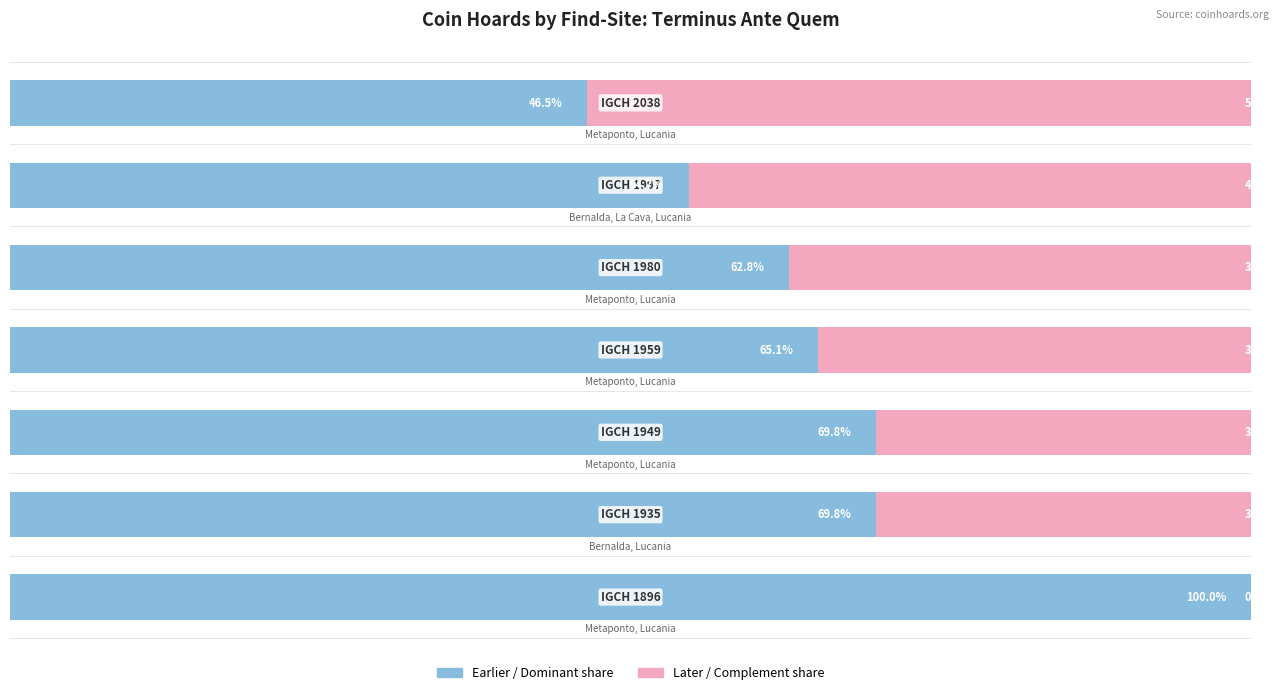

Reading left to right, list all the values displayed in this chart.

Earlier (Metaponto cluster): 0=100.0	1=69.8	2=69.8	3=65.1	4=62.8	5=54.7	6=46.5
Later (relative): 0=0.0	1=30.2	2=30.2	3=34.9	4=37.2	5=45.3	6=53.5